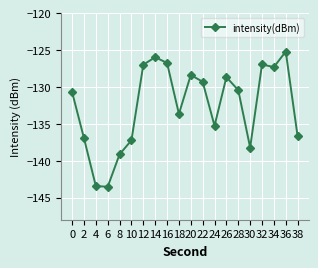

True or false: the data shows -39.5 at 28.

False